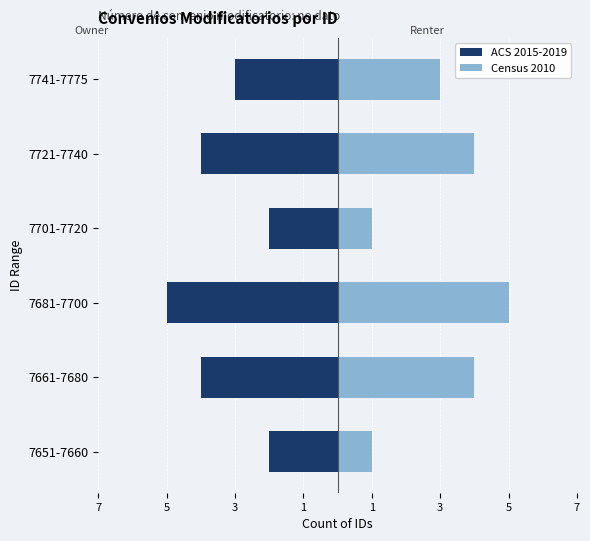

What are all the series names shown in the legend?

ACS 2015-2019, Census 2010